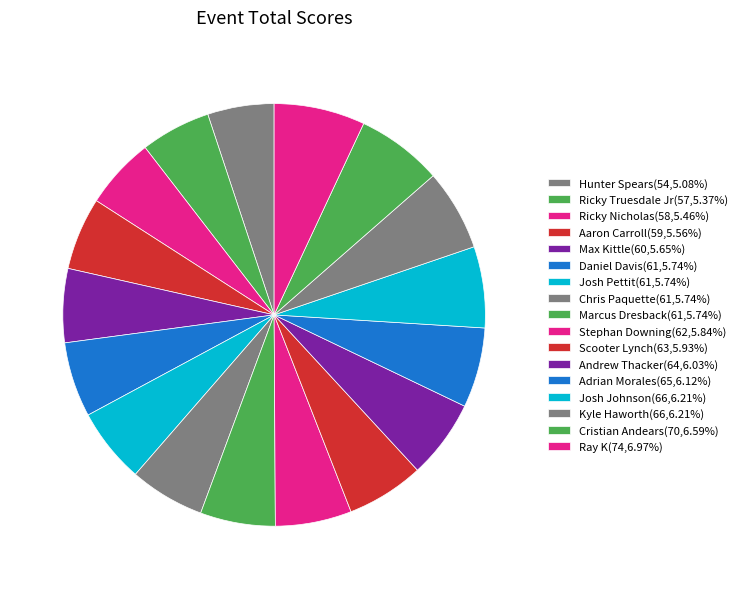

To the nearest percent, what is the average slice percentage?

6%